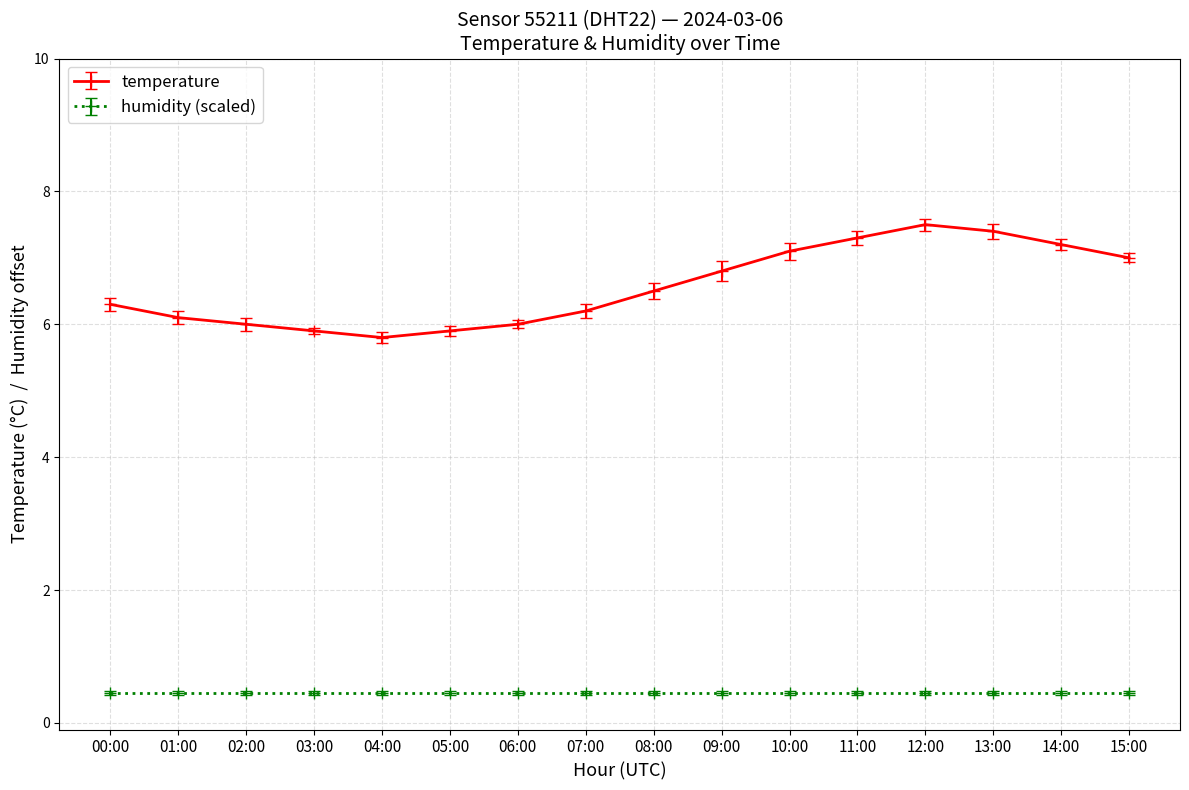

What is the difference between the temperature values at 02:00 and 13:00?

1.4